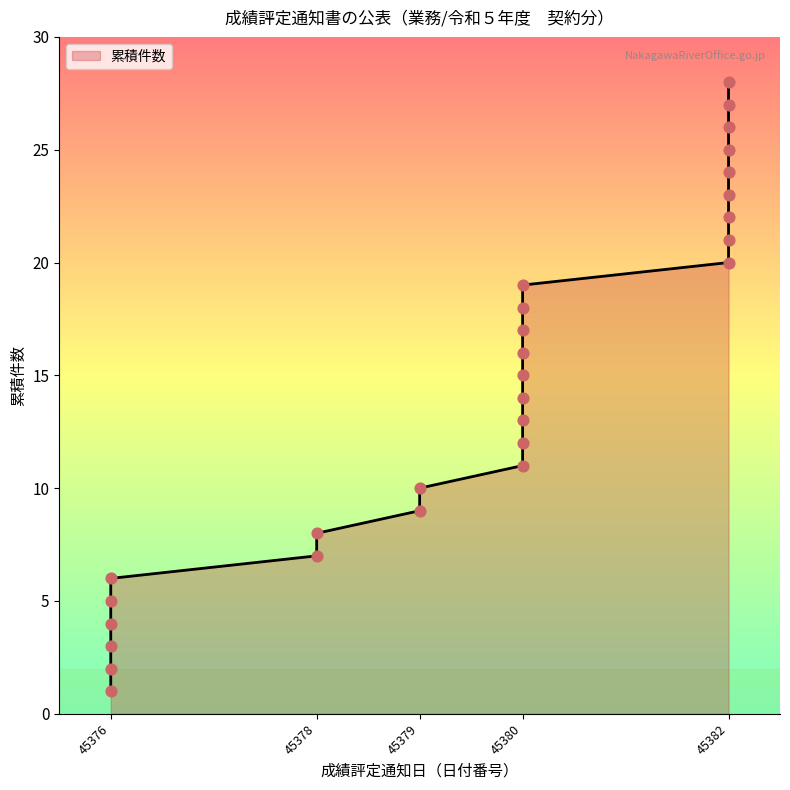

What is the change in value from 45376-5 to 45376-6?

+1